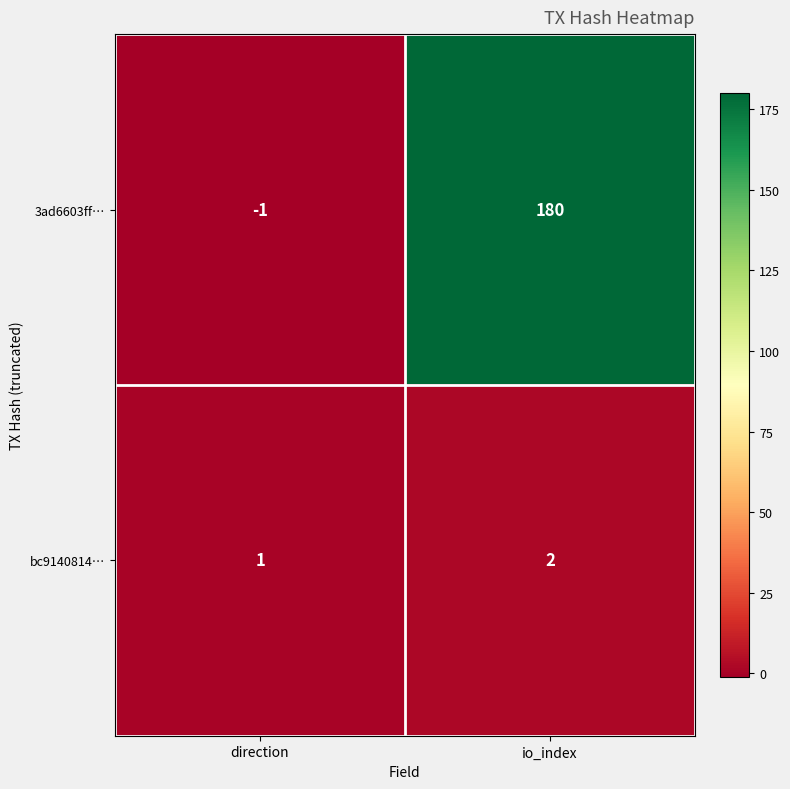

At io_index, list the series in order from smallest to largest.

bc9140814…, 3ad6603ff…